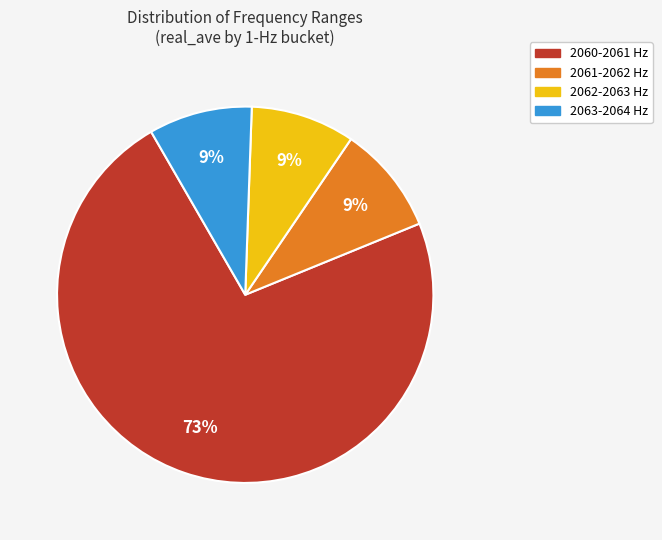

To the nearest percent, what portion does 2062-2063 Hz represent?

9%